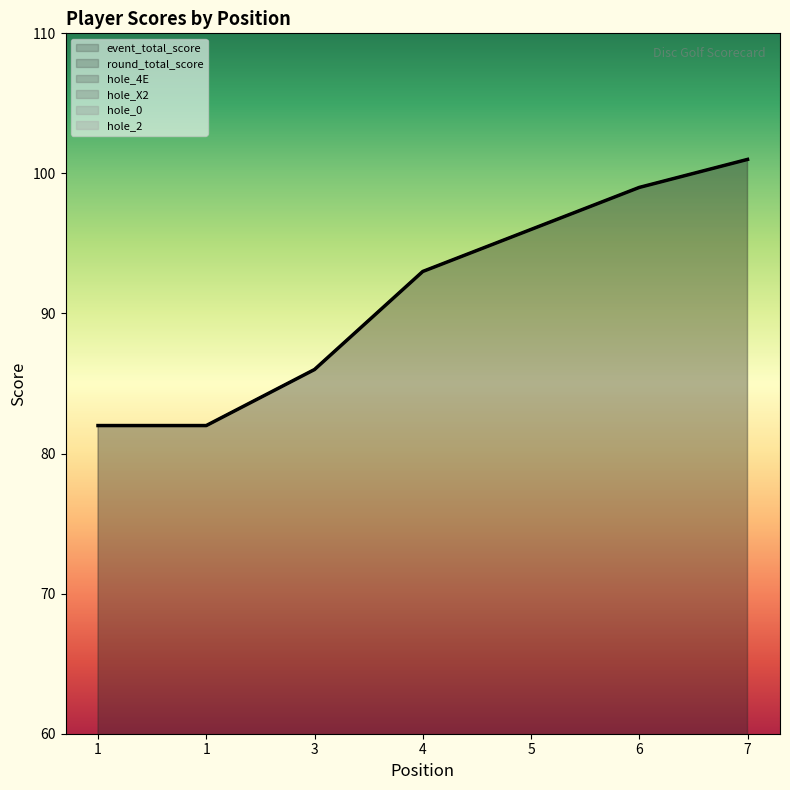

What is the sum of all hole_X2 values?

25